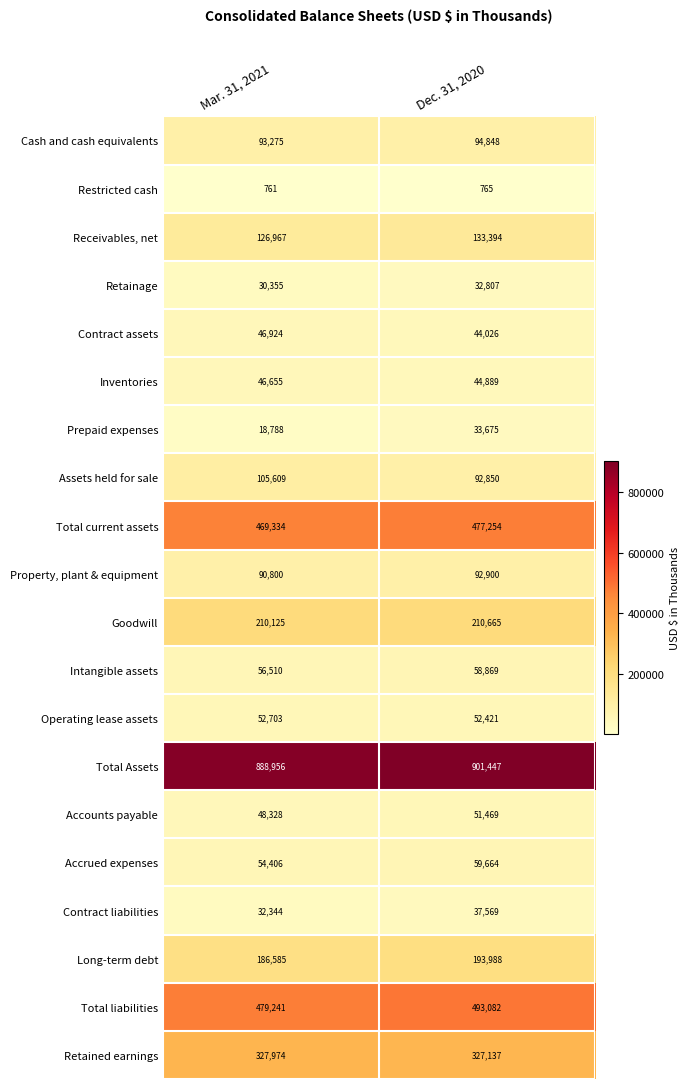

Which series has the largest range (max minus min)?

Prepaid expenses